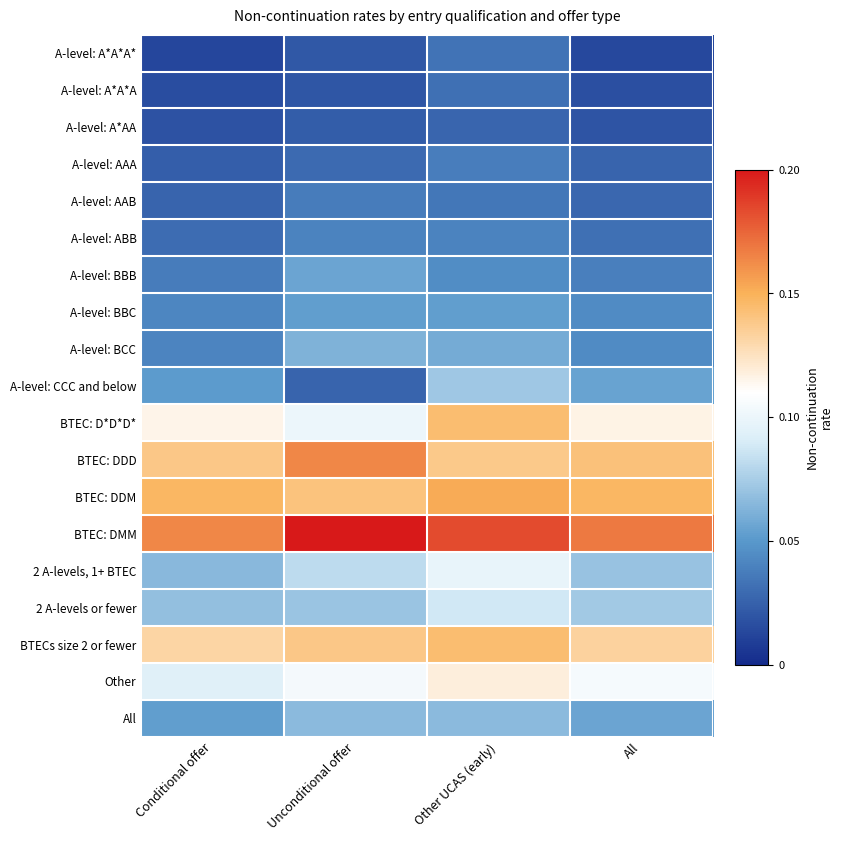

How many distinct data groups are displayed?

19